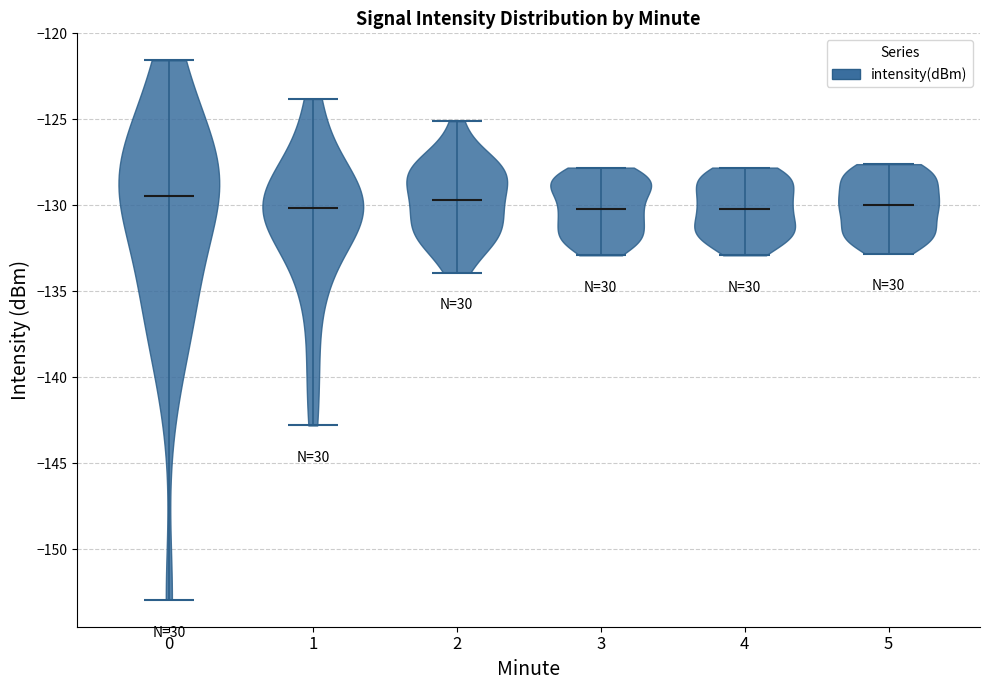

Reading left to right, read every violin against the y-axis: where its median line is, and the lowest and highest points it reaches. The values are not printed on the chart, so give them approximately, as read against the axis.

0: median line -129.5, lowest point -153.0, highest point -121.5
1: median line -130.0, lowest point -143.0, highest point -124.0
2: median line -129.5, lowest point -134.0, highest point -125.0
3: median line -130.0, lowest point -133.0, highest point -128.0
4: median line -130.0, lowest point -133.0, highest point -128.0
5: median line -130.0, lowest point -133.0, highest point -127.5